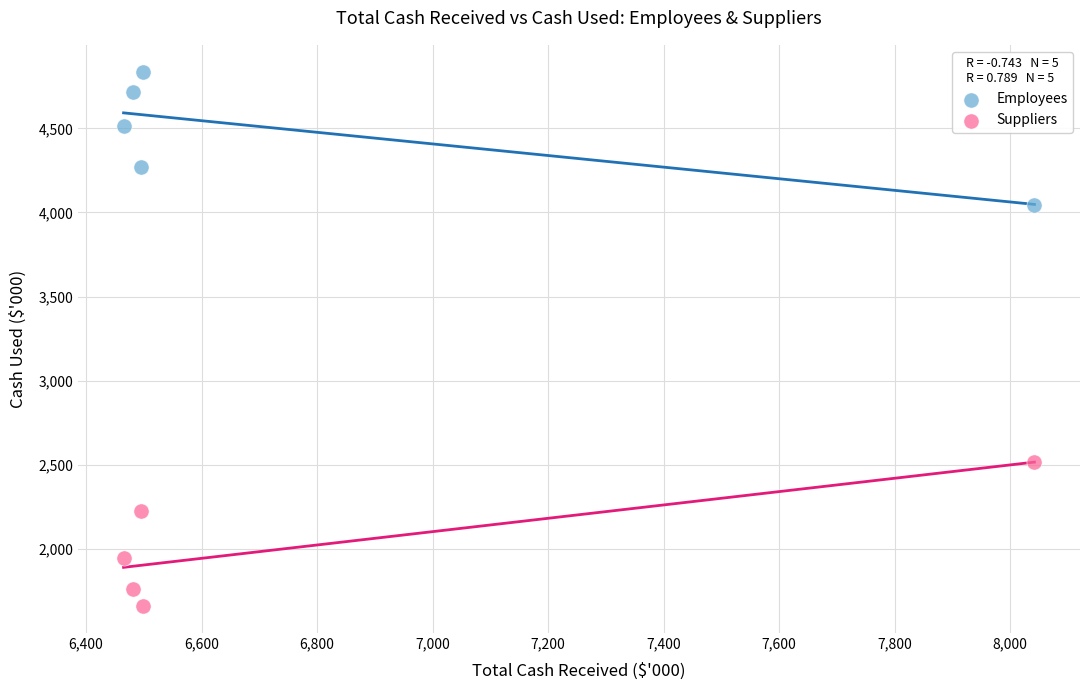

Which series contains the highest Y value?

Employees